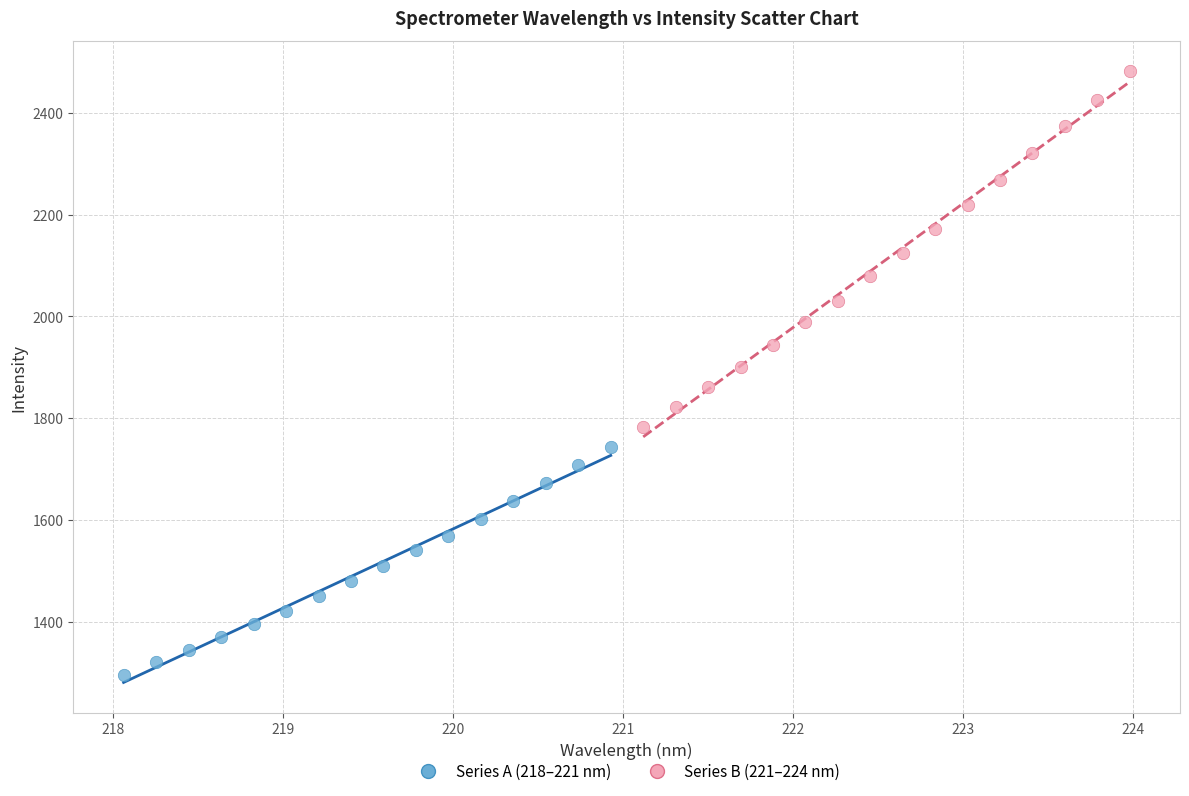

Which series reaches the minimum Y coordinate?

Series A (218–221 nm)